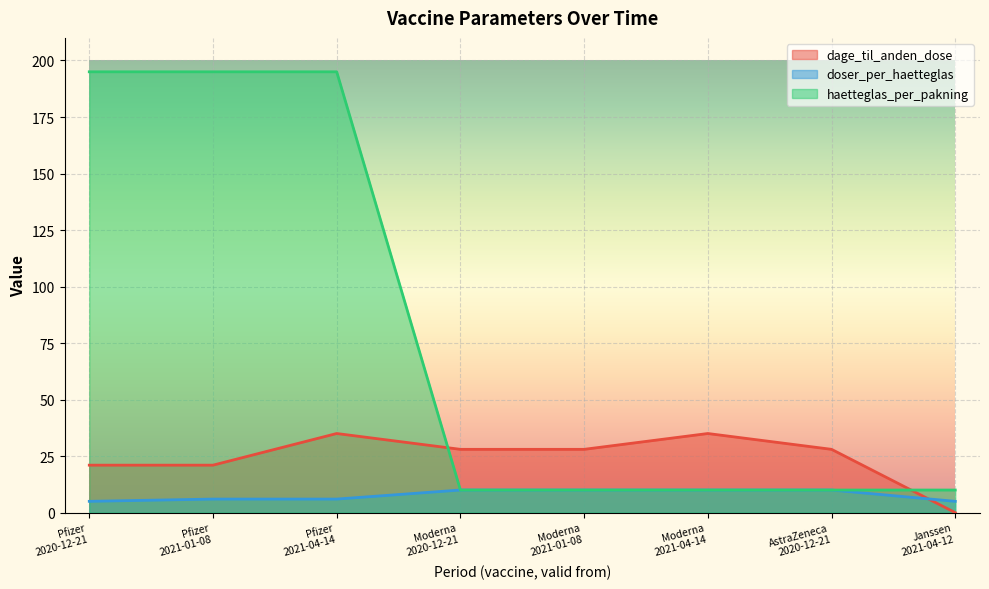

At AstraZeneca
2020-12-21, list the series in order from smallest to largest.

doser_per_haetteglas, haetteglas_per_pakning, dage_til_anden_dose